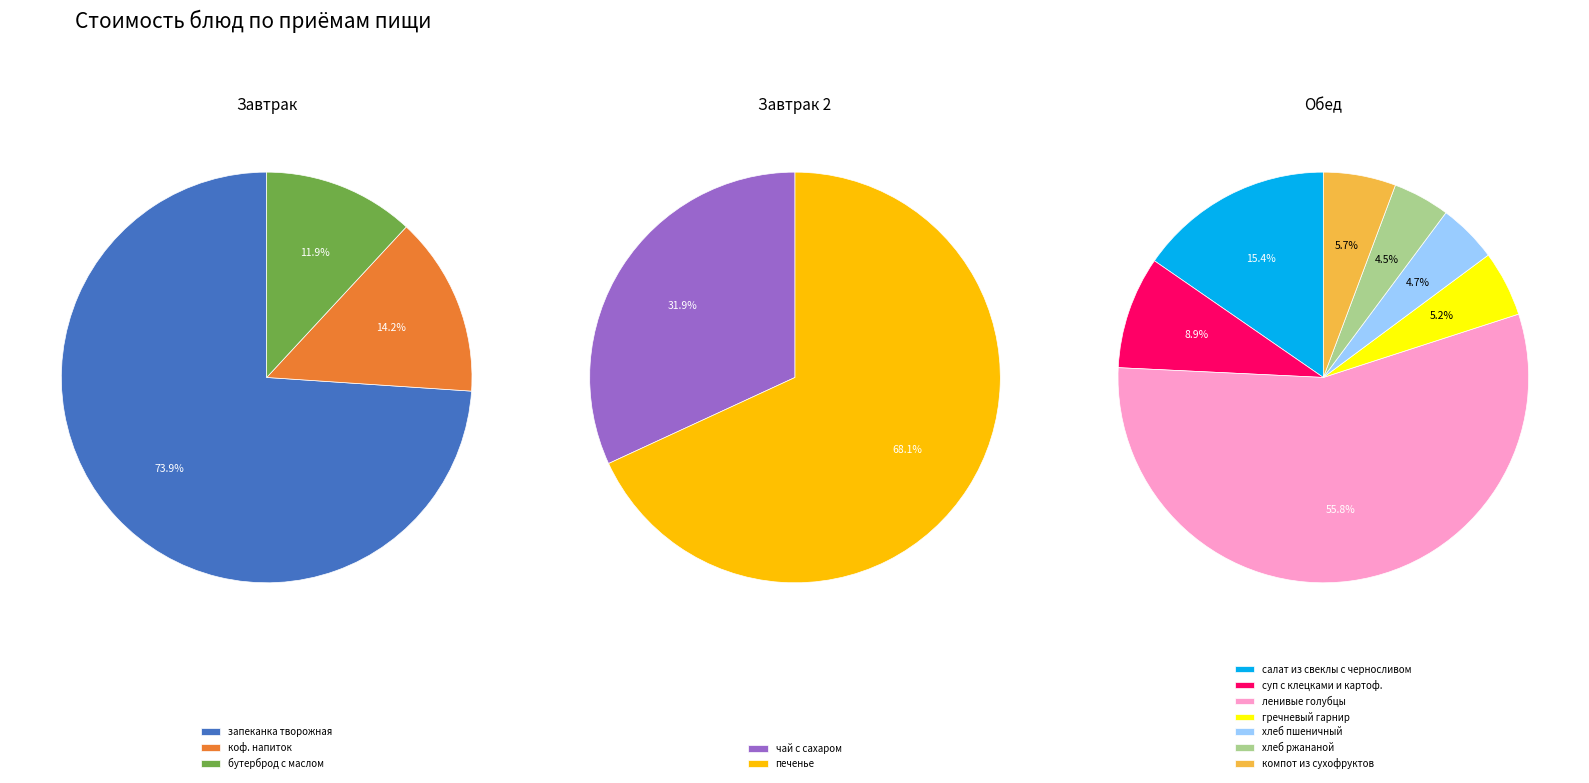

How many segments does this pie chart have?

12